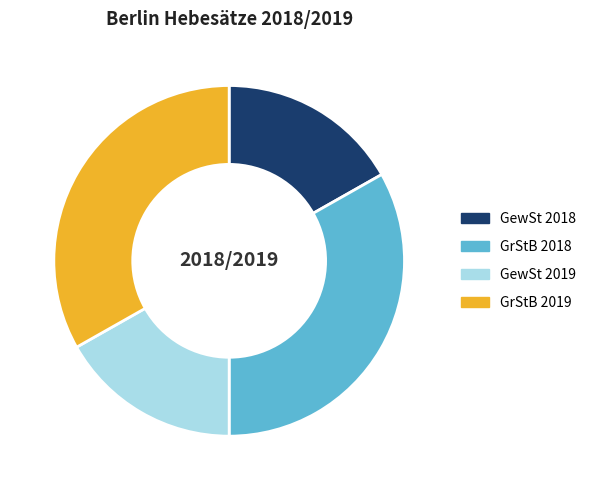

True or false: GewSt 2018 accounts for 17% of the total.

True